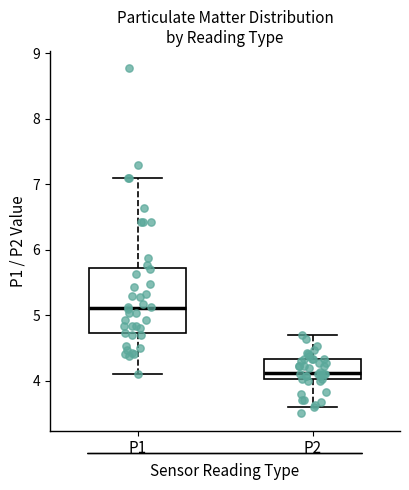

Reading left to right, transcribe this box plot: for each box, give where its median line is, the range the box spans, and where its two whiskers end, as read against the y-axis. The values are not printed on the chart, so give them approximately, as read against the axis.

P1: median 5.1, box 4.7 to 5.7, whiskers 4.1 to 7.1
P2: median 4.1, box 4.0 to 4.3, whiskers 3.6 to 4.7